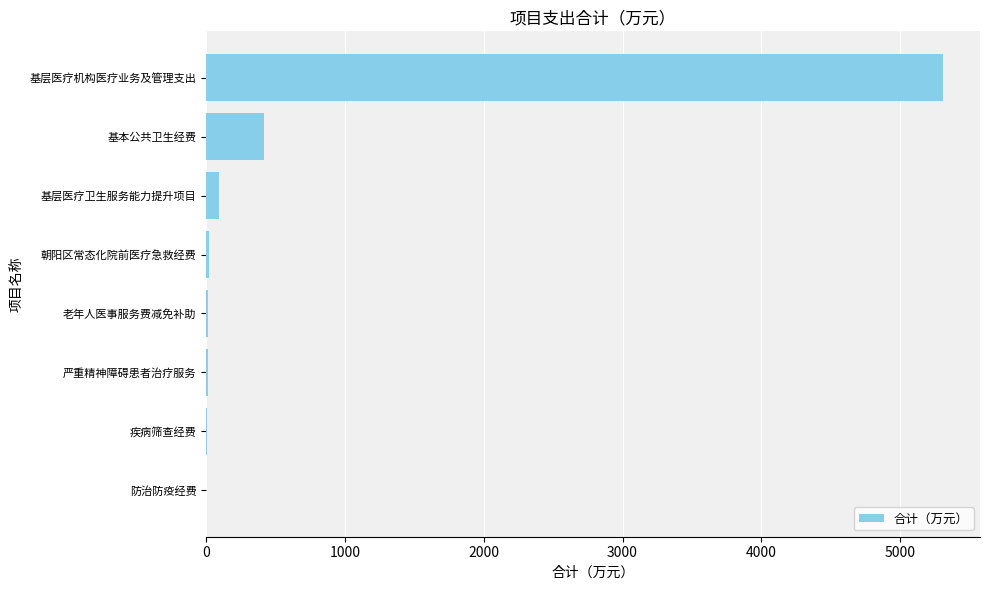

What is the greatest value displayed?

5310.0